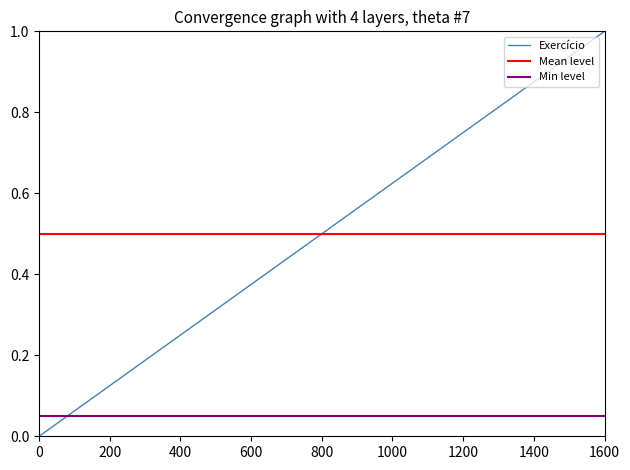

Rank the categories by Exercício value from highest to lowest.

1600, 1400, 1200, 1000, 800, 600, 400, 200, 0